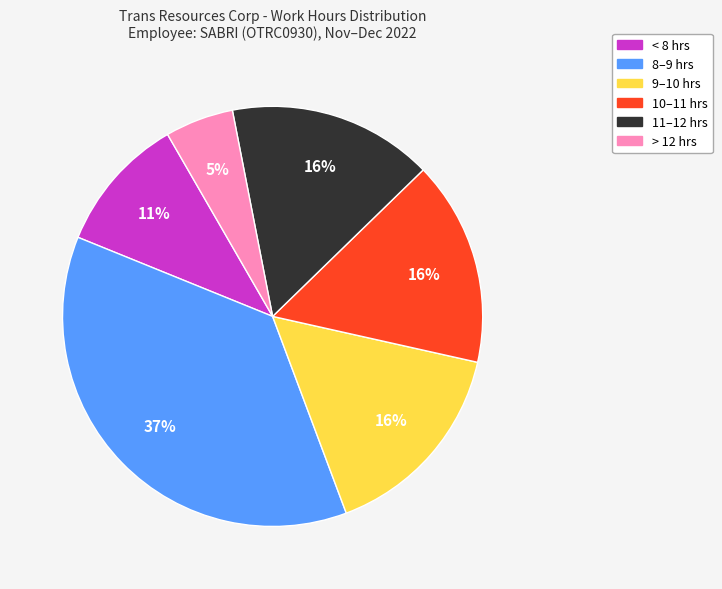

How many segments does this pie chart have?

6